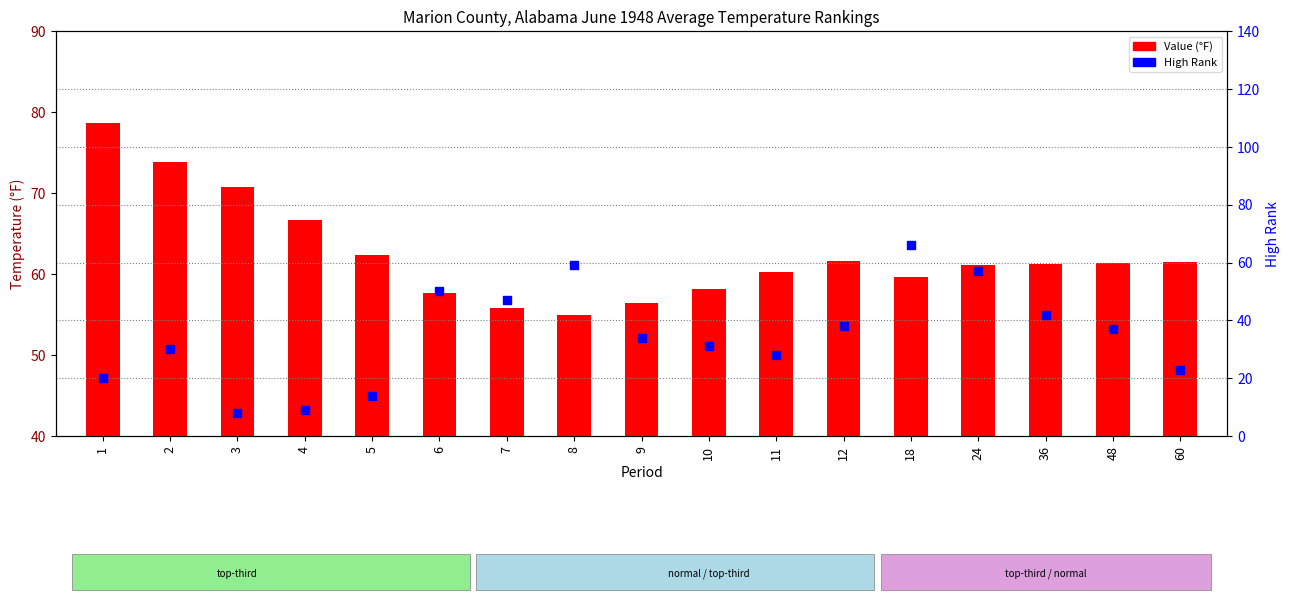

At which category is the sum across all series the highest?

18